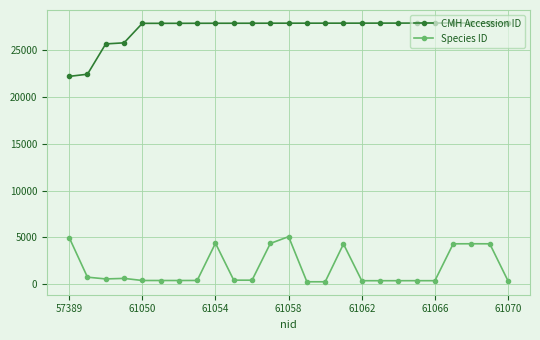

True or false: CMH Accession ID and Species ID cross at least once.

False